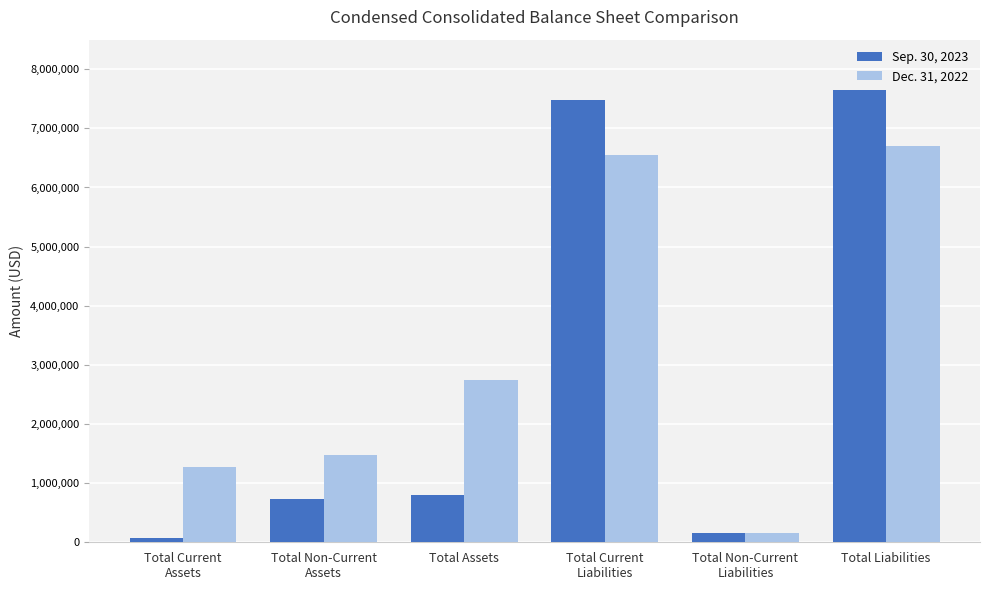

List the series in order of their peak value, highest first.

Sep. 30, 2023, Dec. 31, 2022